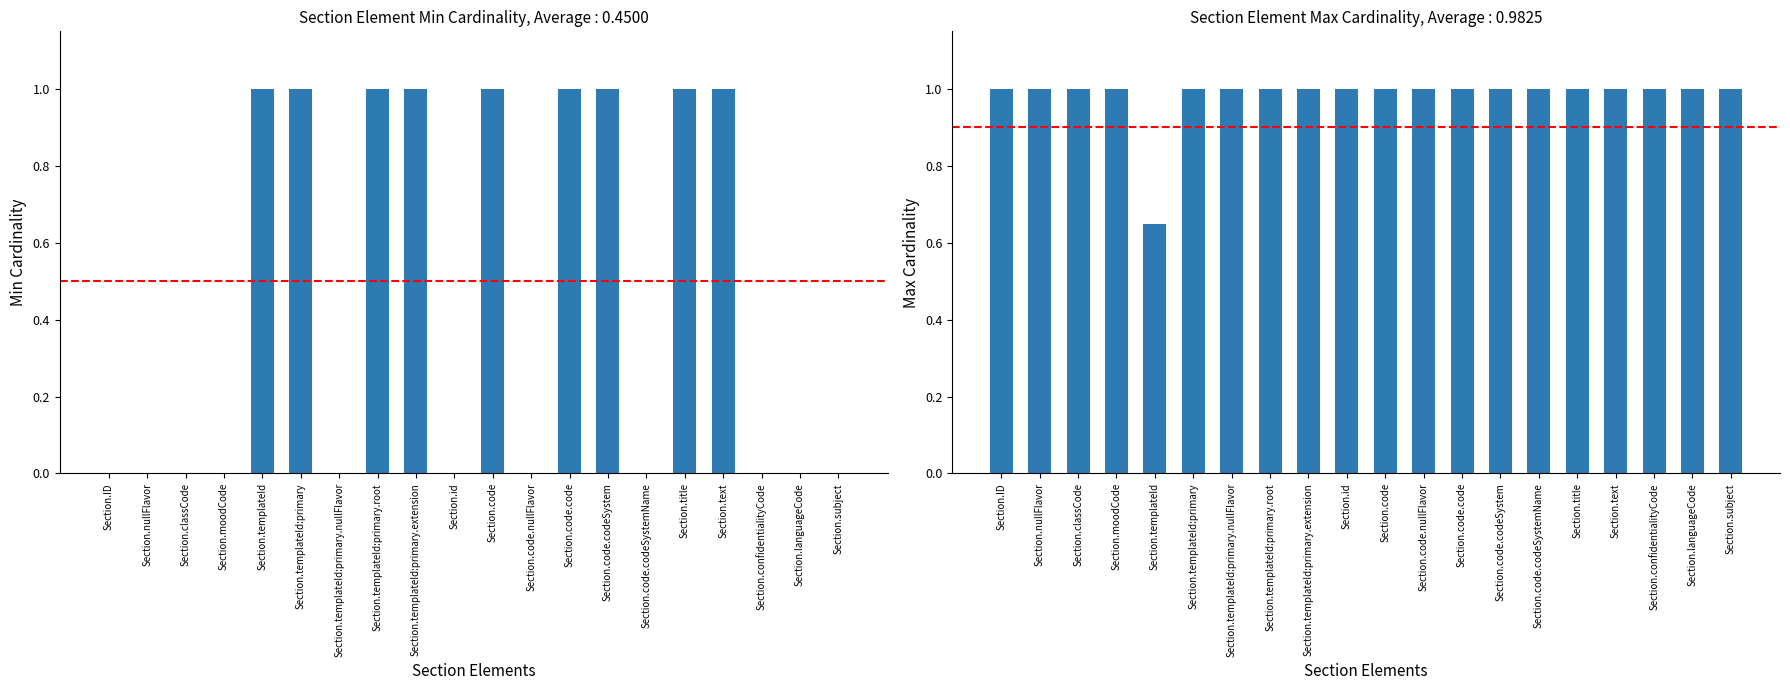

Are the bars grouped side by side (vs. stacked)?

Yes